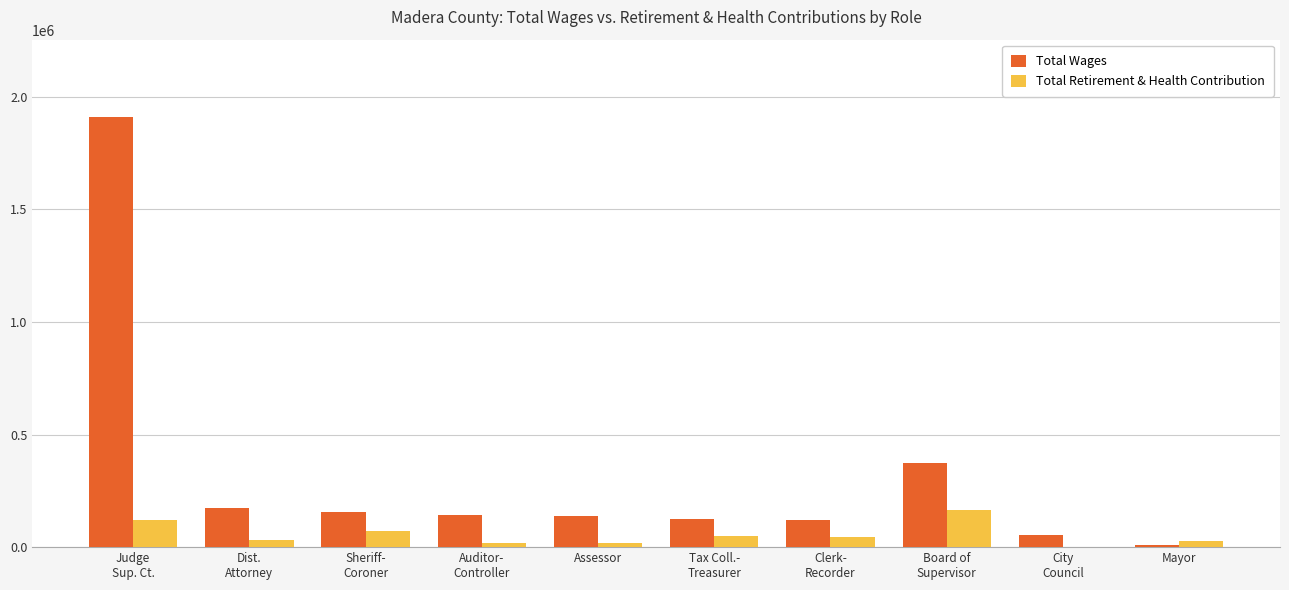

What is the sum of the Total Wages values at Board of
Supervisor and Auditor-
Controller?

517676.0